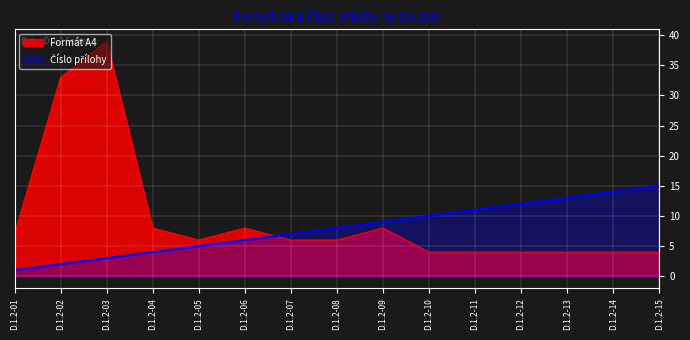

Which series has the largest range (max minus min)?

Formát A4